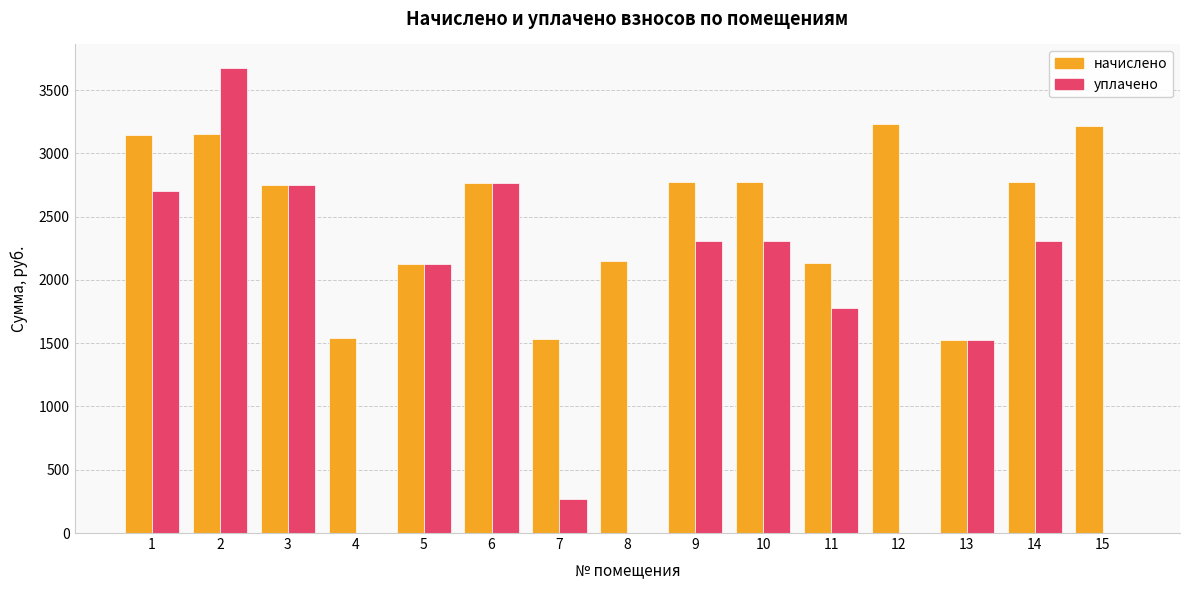

What is the sum of the начислено values at 9 and 12?

6000.7